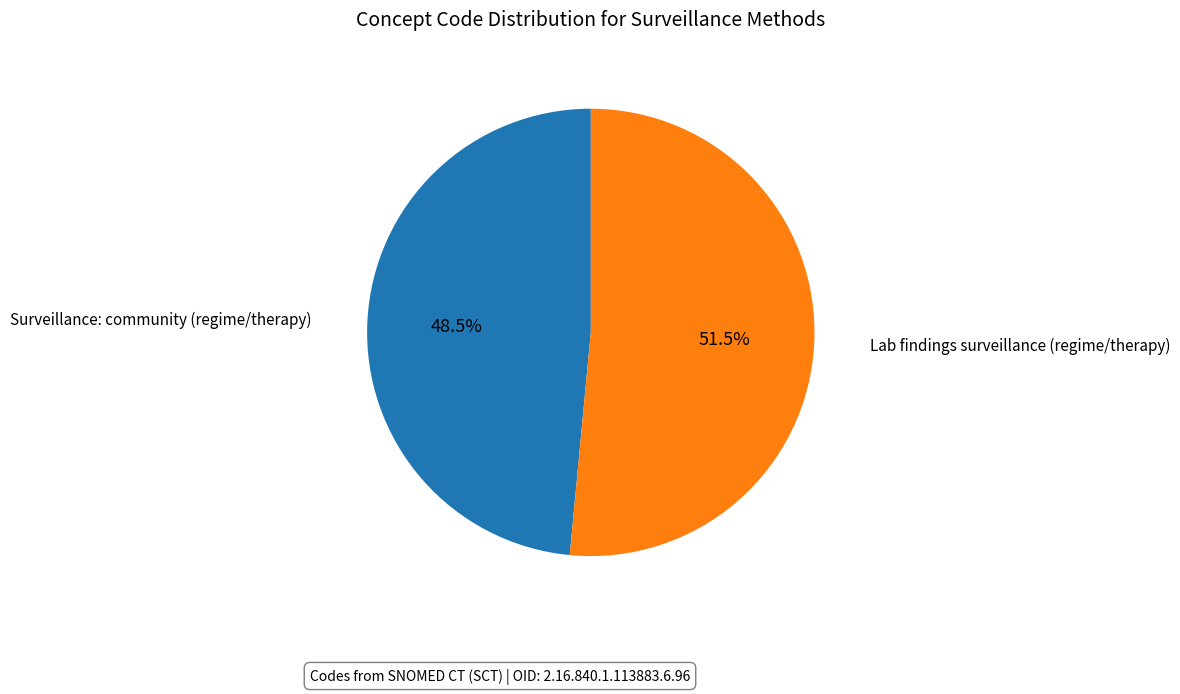

Which slice represents more than half of the pie?

Lab findings surveillance (regime/therapy)